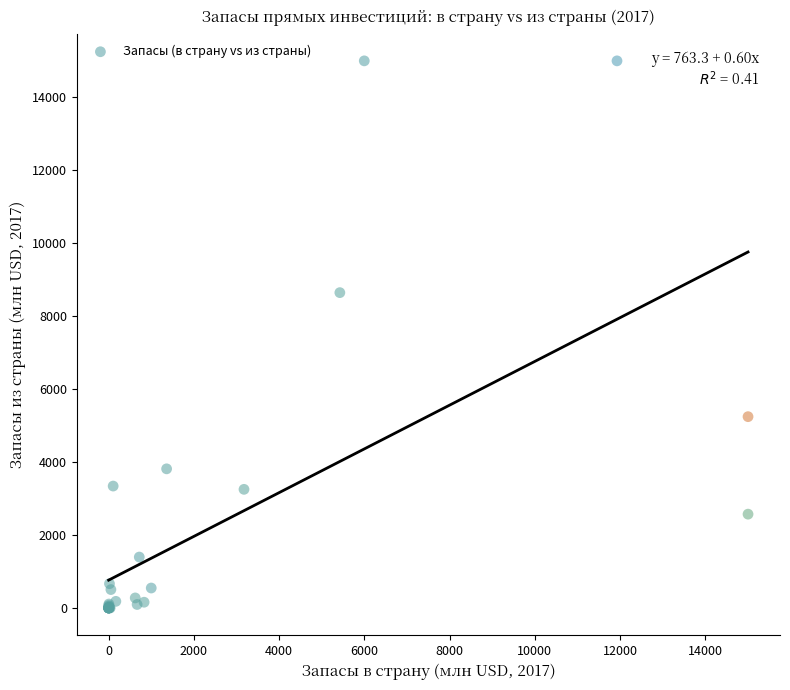

What Y value in the scatter plot is closest to 7500?

8645.5